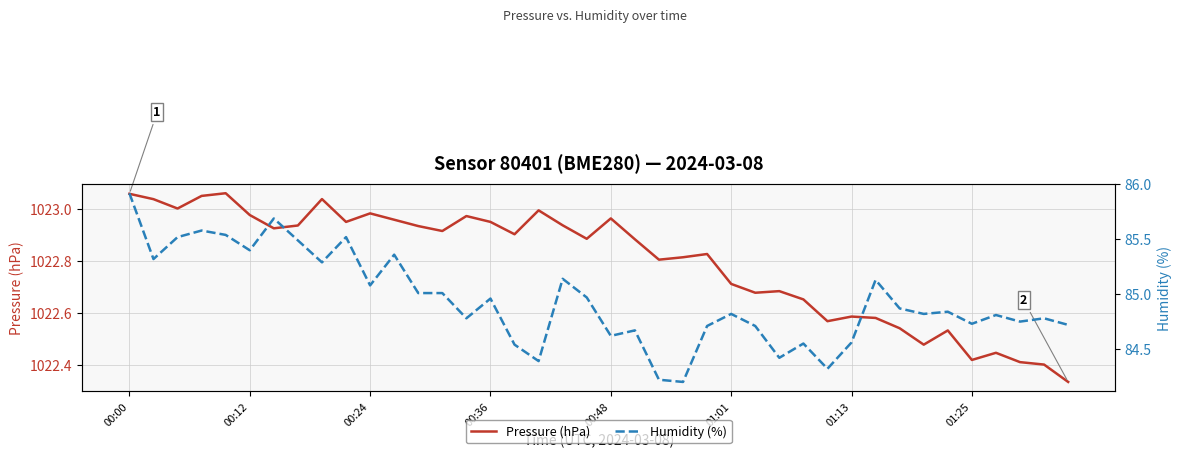

Which series has the largest range (max minus min)?

Humidity (%)